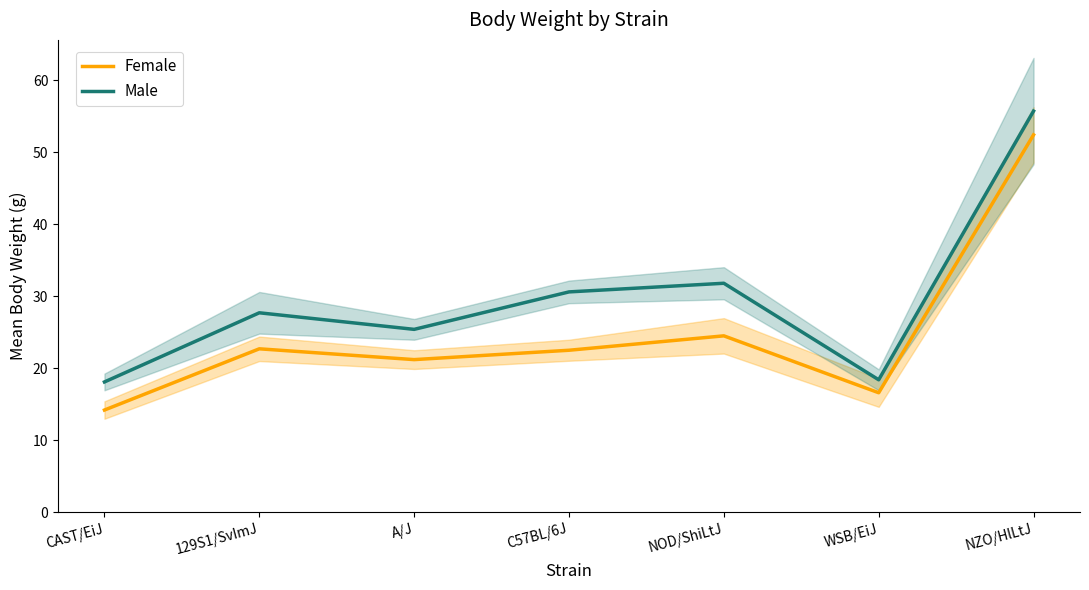

Between 129S1/SvImJ and C57BL/6J, which is larger?

129S1/SvImJ